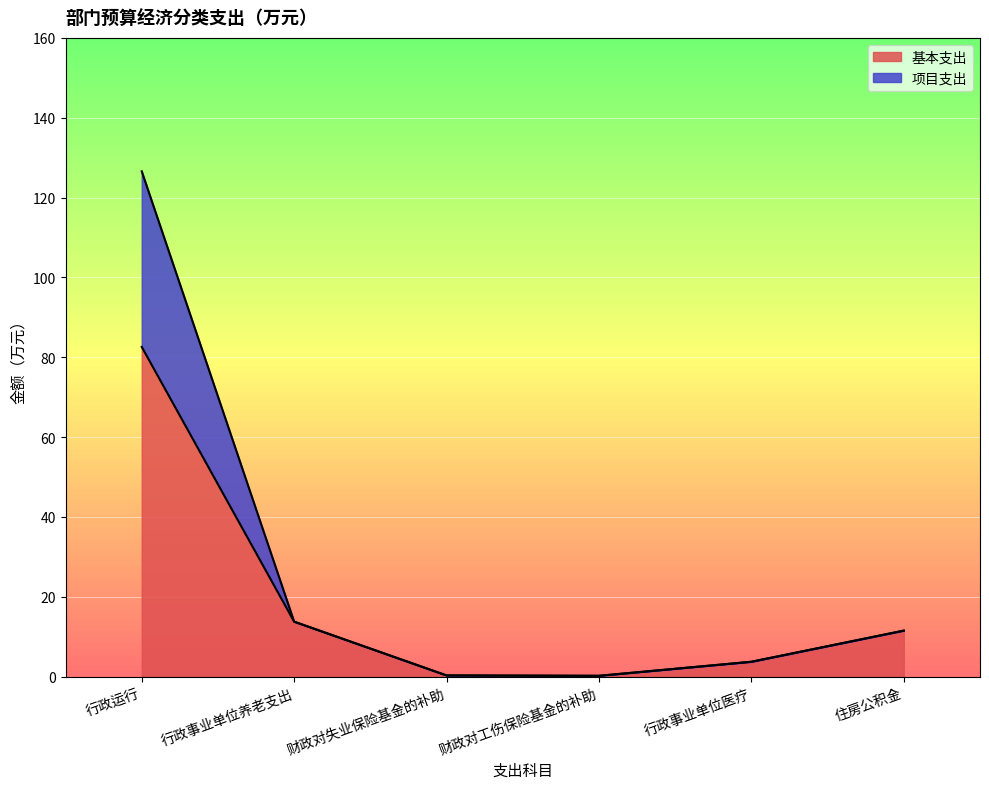

Reading left to right, extract all data points from this chart.

基本支出: 行政运行=82.6	行政事业单位养老支出=13.8	财政对失业保险基金的补助=0.3	财政对工伤保险基金的补助=0.2	行政事业单位医疗=3.7	住房公积金=11.5
项目支出: 行政运行=126.6	行政事业单位养老支出=13.8	财政对失业保险基金的补助=0.3	财政对工伤保险基金的补助=0.2	行政事业单位医疗=3.7	住房公积金=11.5